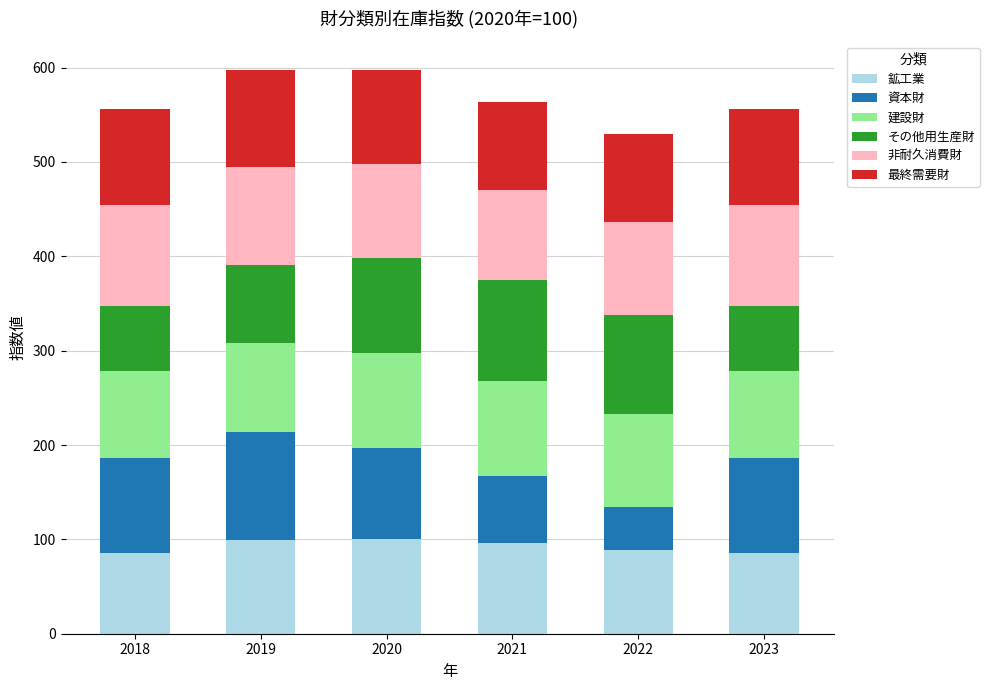

What is the minimum value for 鉱工業?

85.8